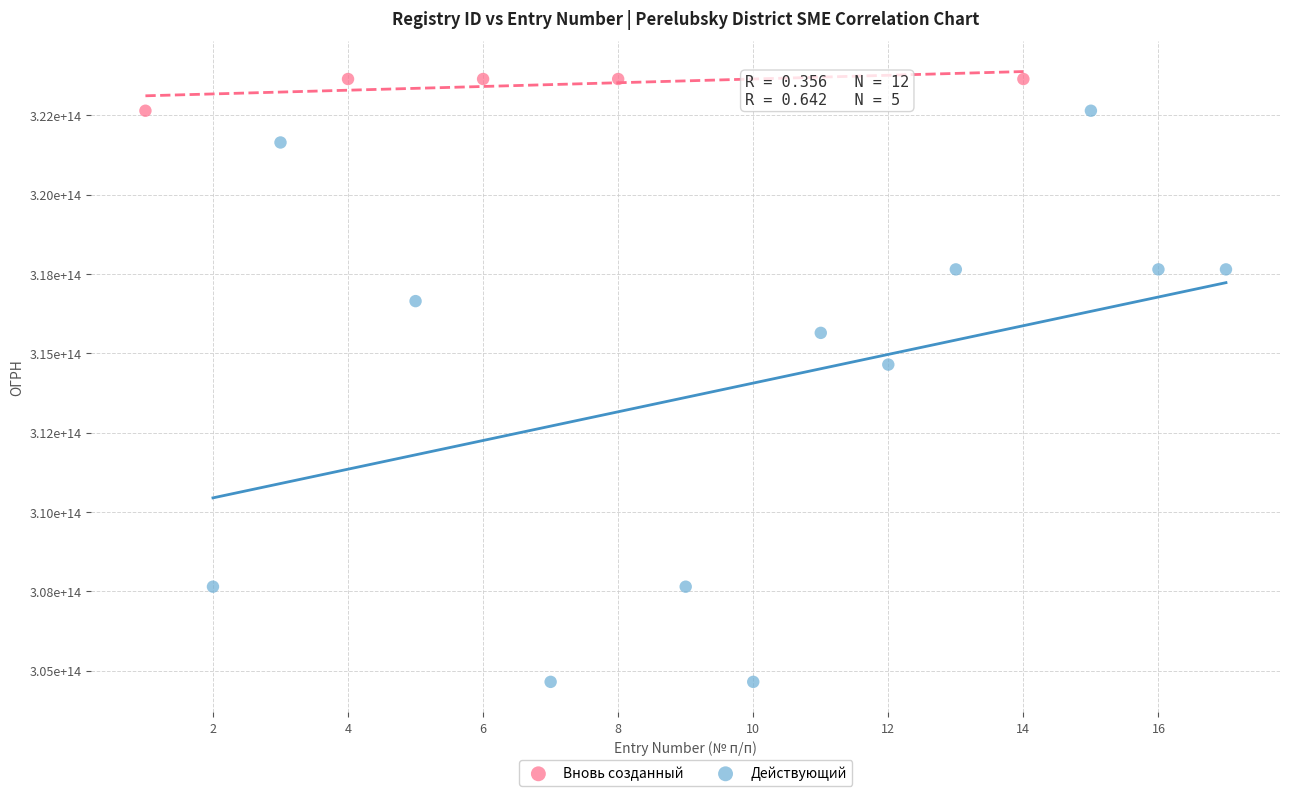

What are all the series names shown in the legend?

Вновь созданный, Действующий